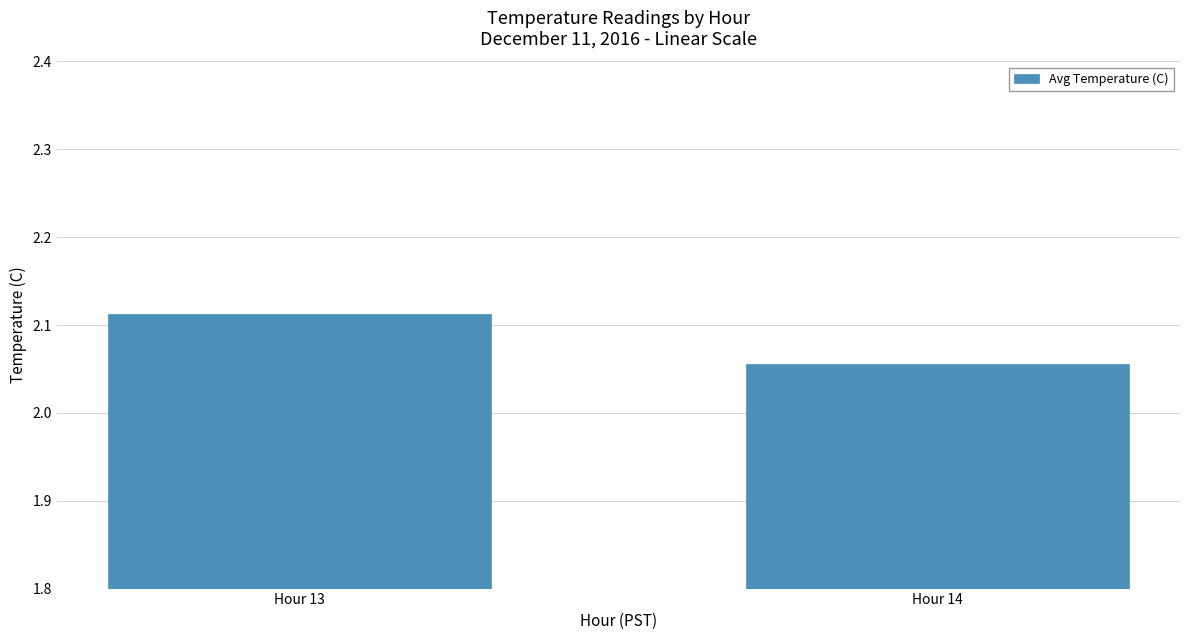

Count the values in the range 2 to 3.

2